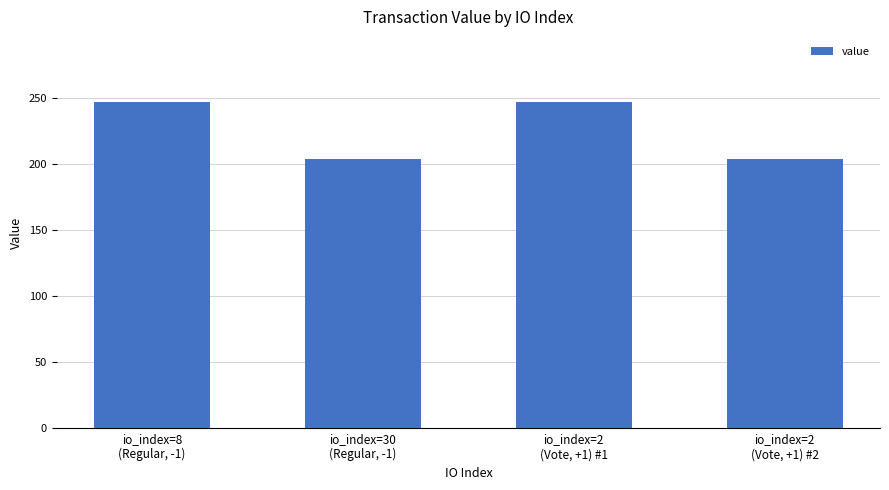

Reading left to right, list all the values displayed in this chart.

io_index=8
(Regular, -1)=246.9	io_index=30
(Regular, -1)=204.2	io_index=2
(Vote, +1) #1=246.9	io_index=2
(Vote, +1) #2=204.2